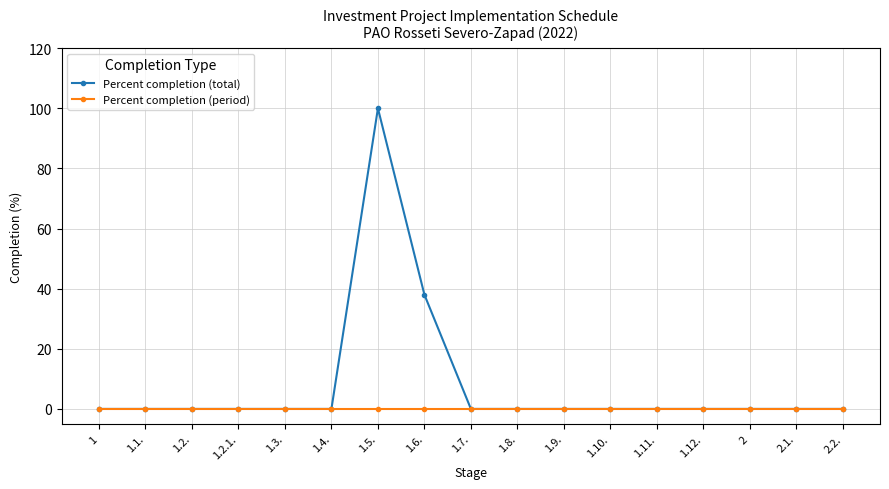

Rank the series by their maximum value, from lowest to highest.

Percent completion (period), Percent completion (total)